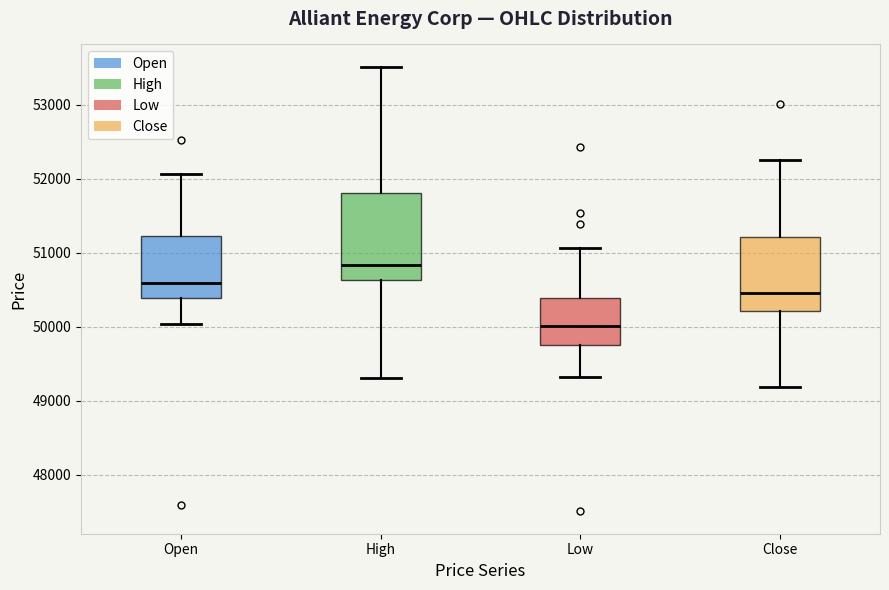

Reading left to right, read every box against the y-axis: the position of its median line, the range the box covers, and the ends of its whiskers. The values are not printed on the chart, so give them approximately, as read against the axis.

Open: median 50600, box 50400 to 51200, whiskers 50000 to 52100
High: median 50800, box 50600 to 51800, whiskers 49300 to 53500
Low: median 50000, box 49700 to 50400, whiskers 49300 to 51100
Close: median 50500, box 50200 to 51200, whiskers 49200 to 52300